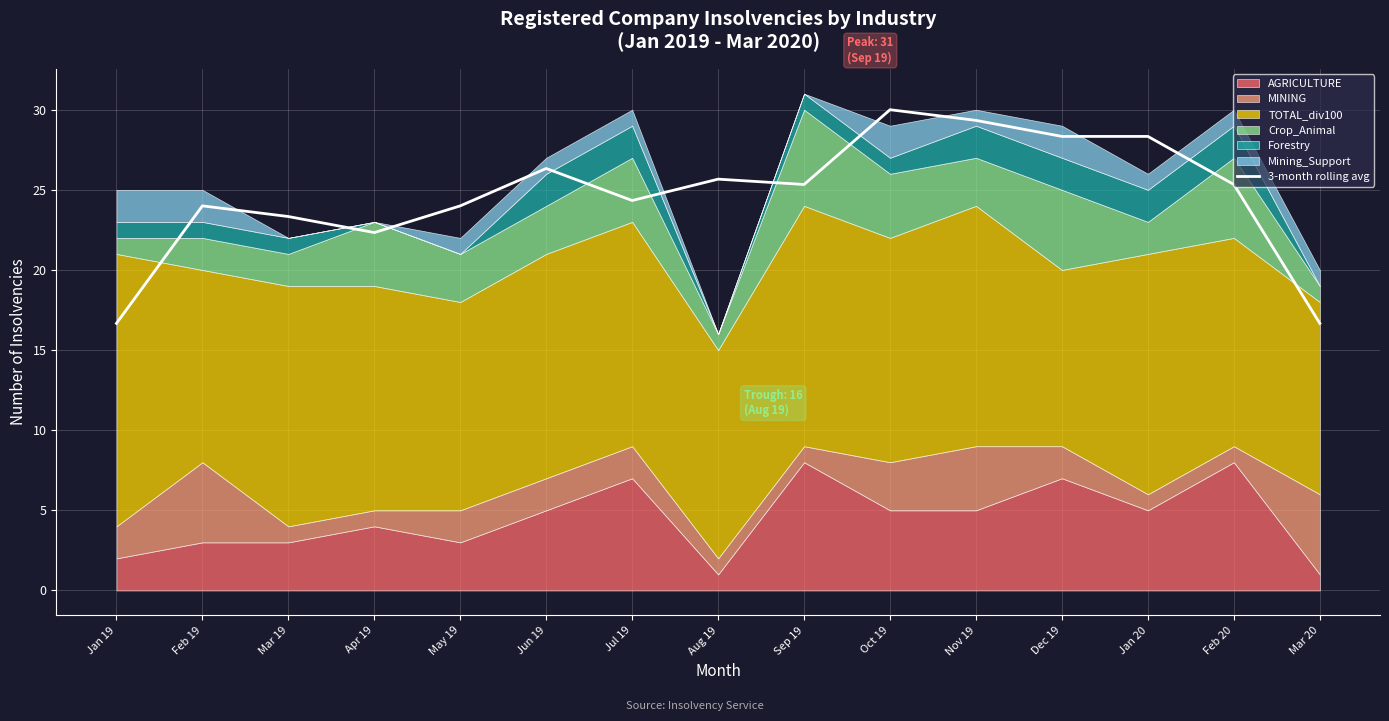

What is the difference between the second highest and minimum values?

12.7